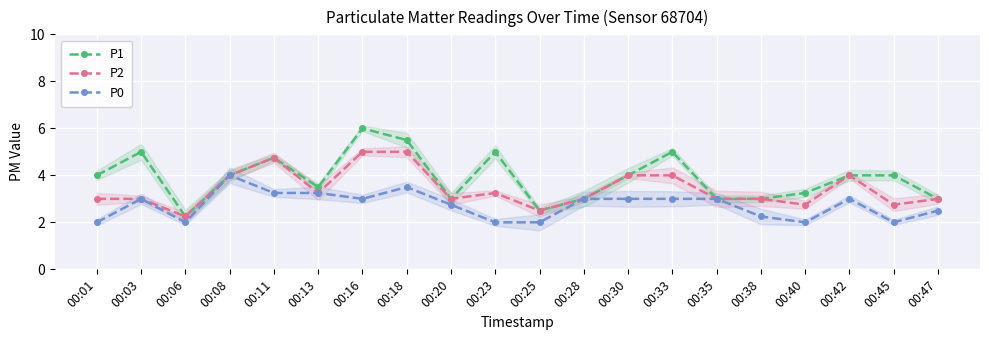

Is it true that P0 equals 5.0 at 00:30?

False